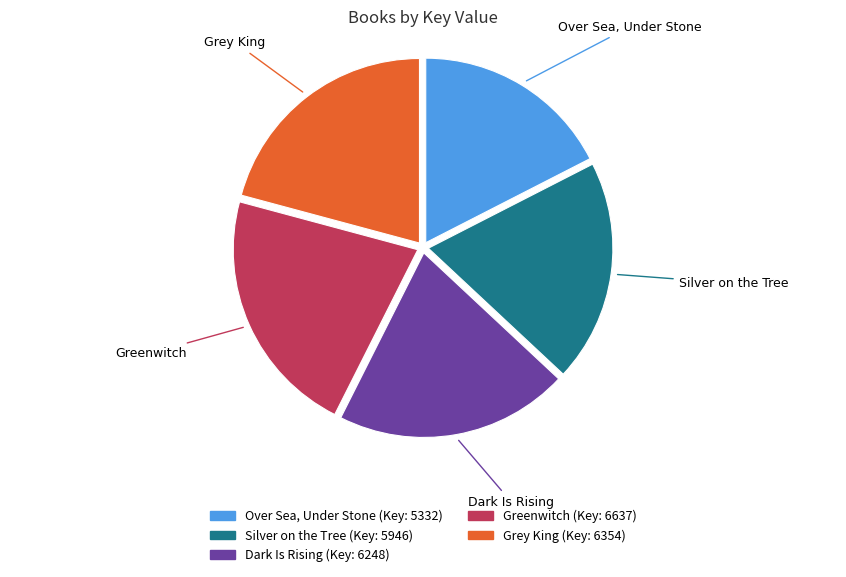

Is there a majority slice in this chart?

No